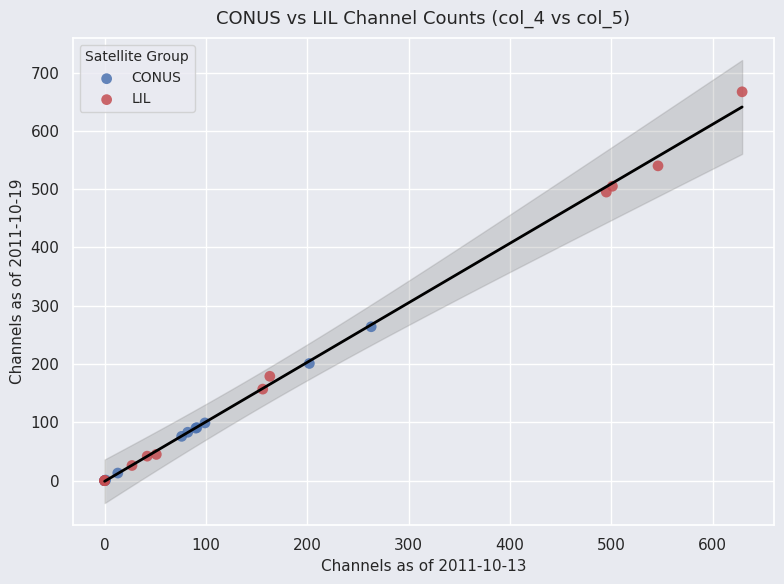

What are all the series names shown in the legend?

CONUS, LIL